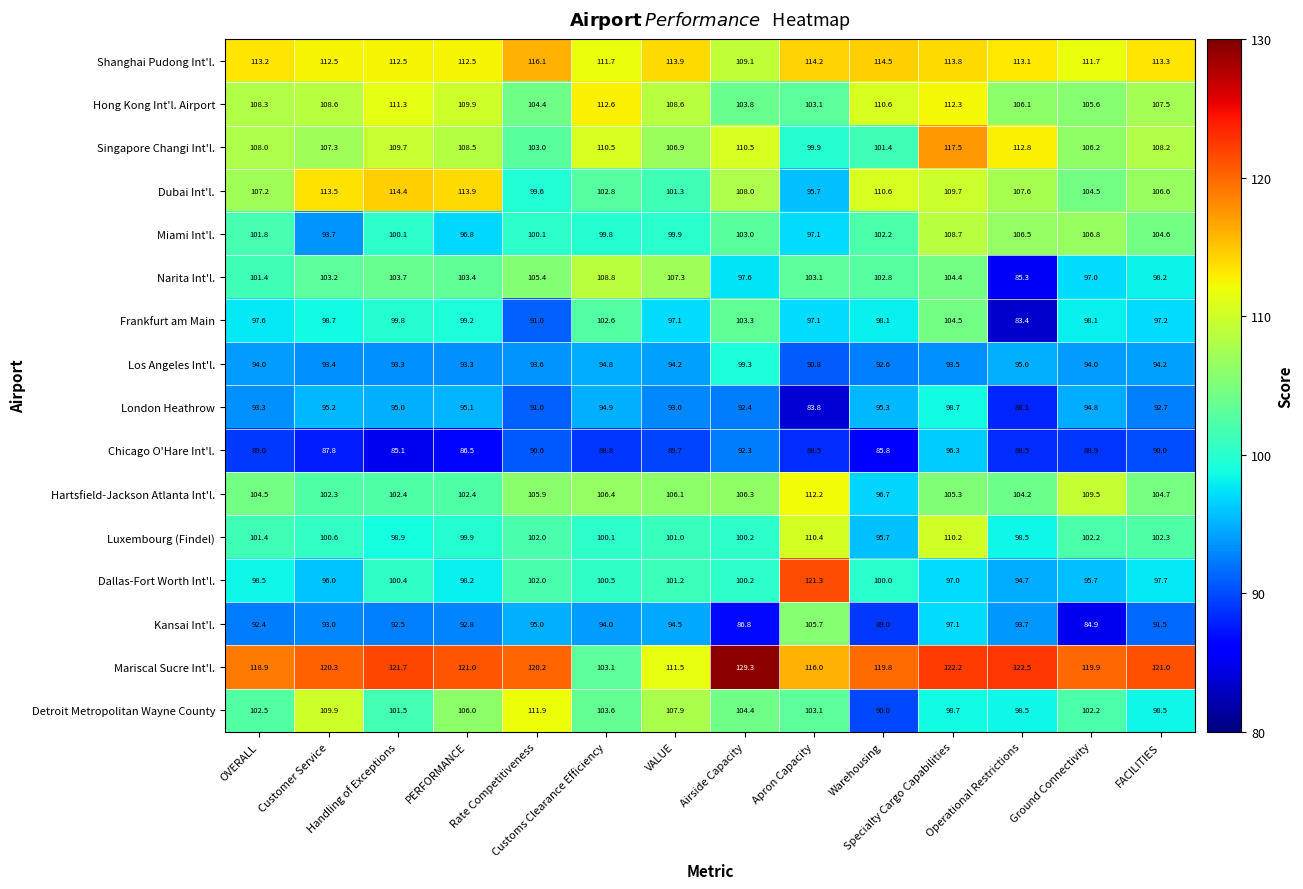

At how many categories does at least one series exceed 110?

14